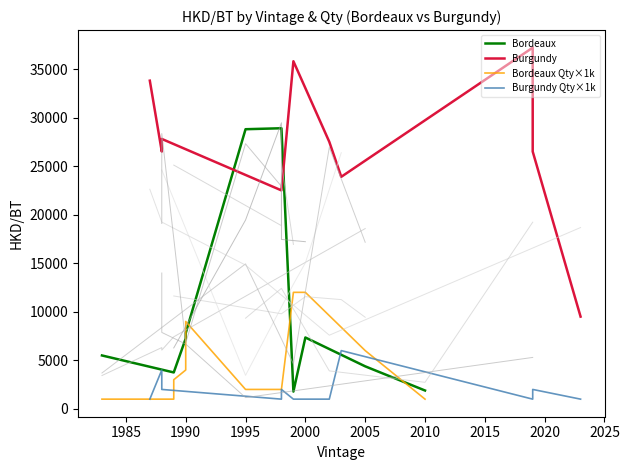

What are all the series names shown in the legend?

Bordeaux, Burgundy, Bordeaux Qty×1k, Burgundy Qty×1k